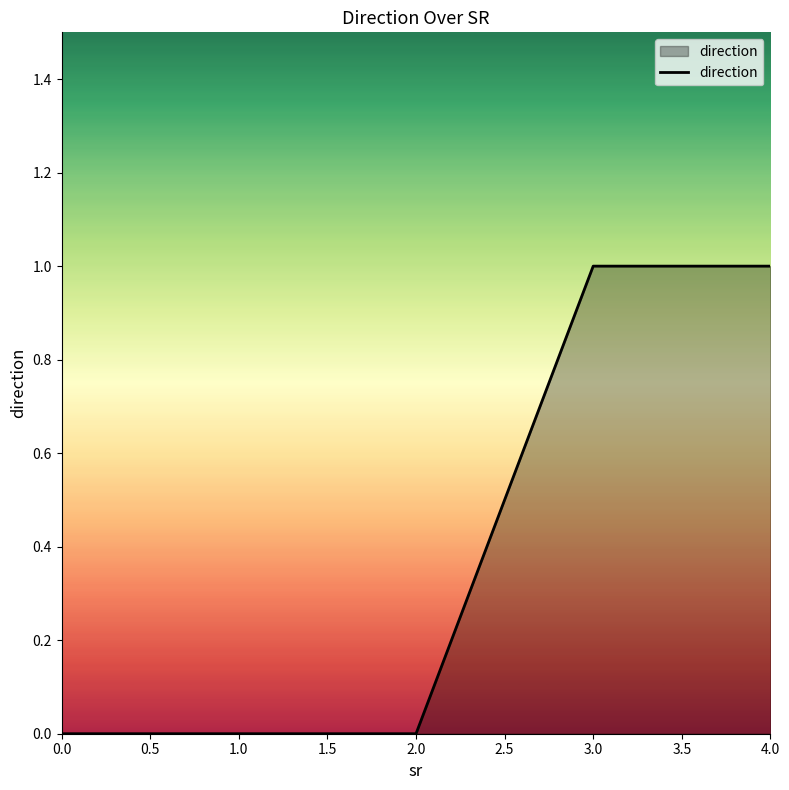

Which has a higher value, 3.0 or 0.0?

3.0